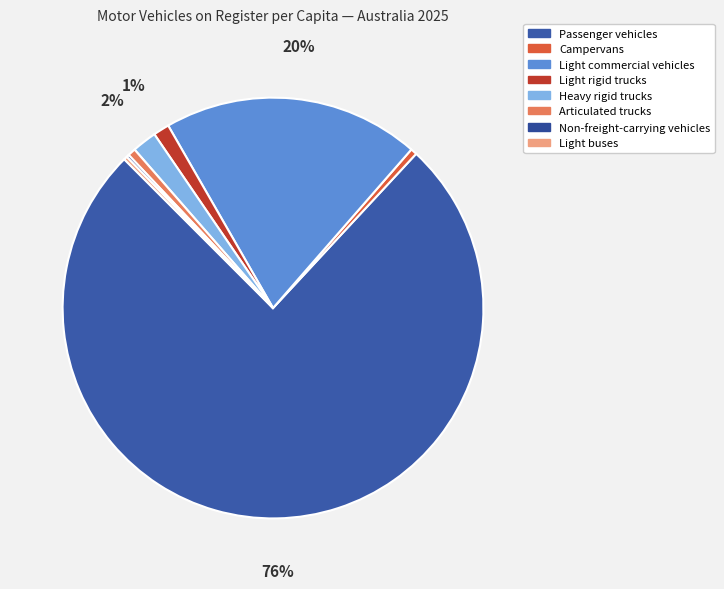

Does any single category account for the majority?

Yes